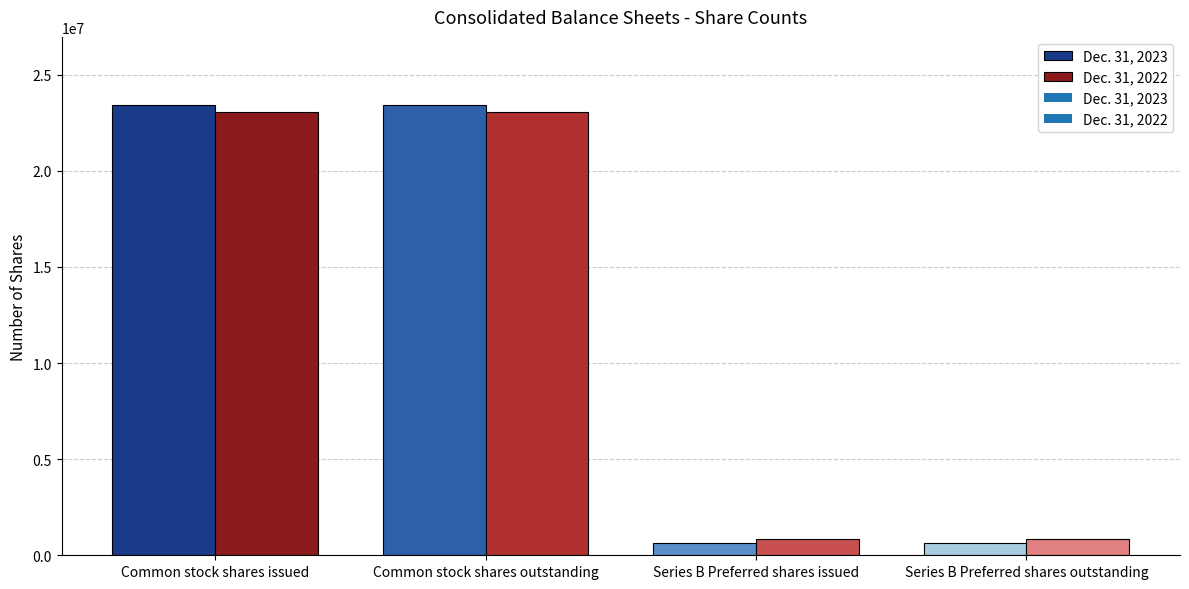

Rank the categories by Dec. 31, 2022 value from lowest to highest.

Common stock shares issued